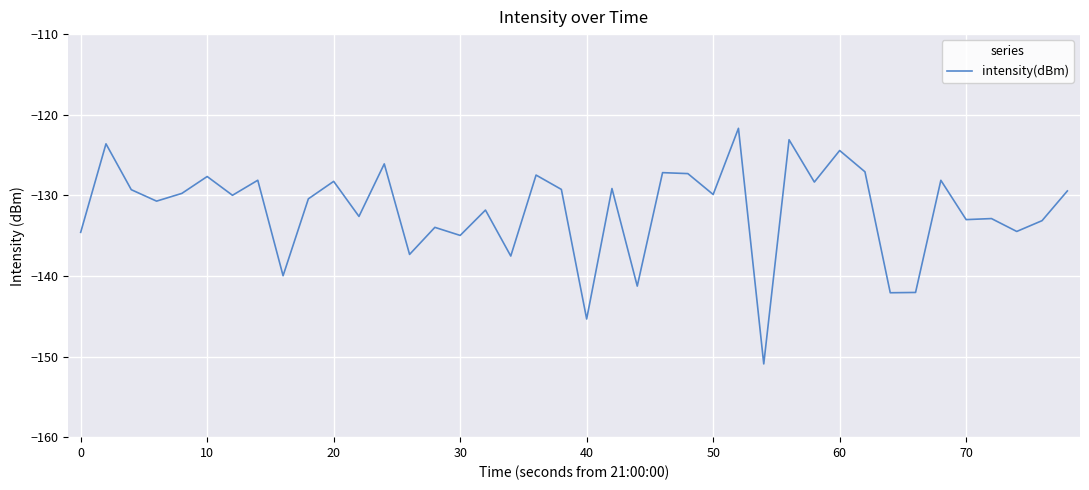

What is the difference between the maximum and minimum values?

29.2